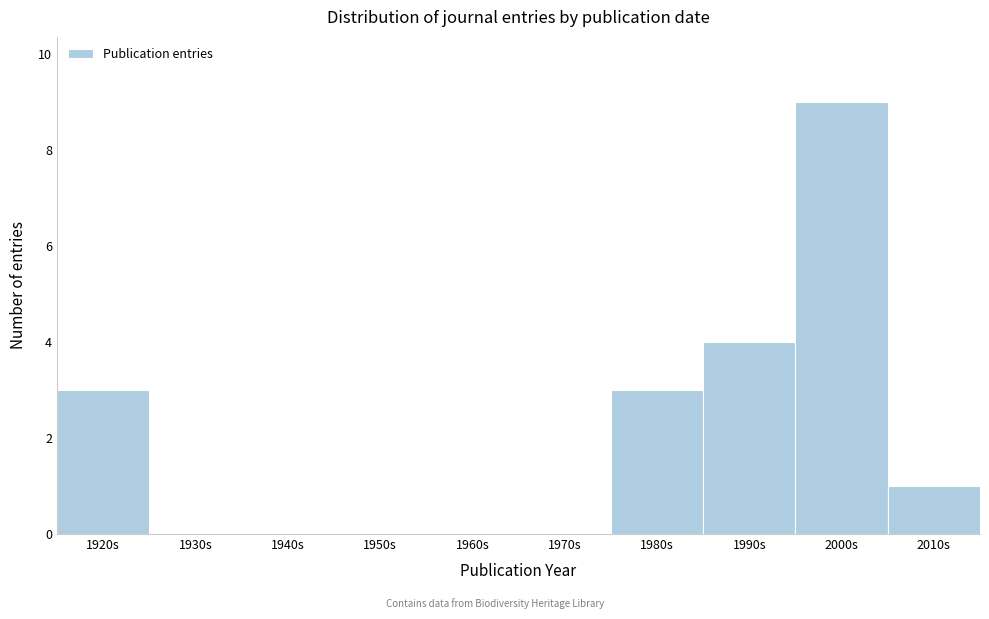

Reading left to right, list all the values displayed in this chart.

1920s=3	1930s=0	1940s=0	1950s=0	1960s=0	1970s=0	1980s=3	1990s=4	2000s=9	2010s=1